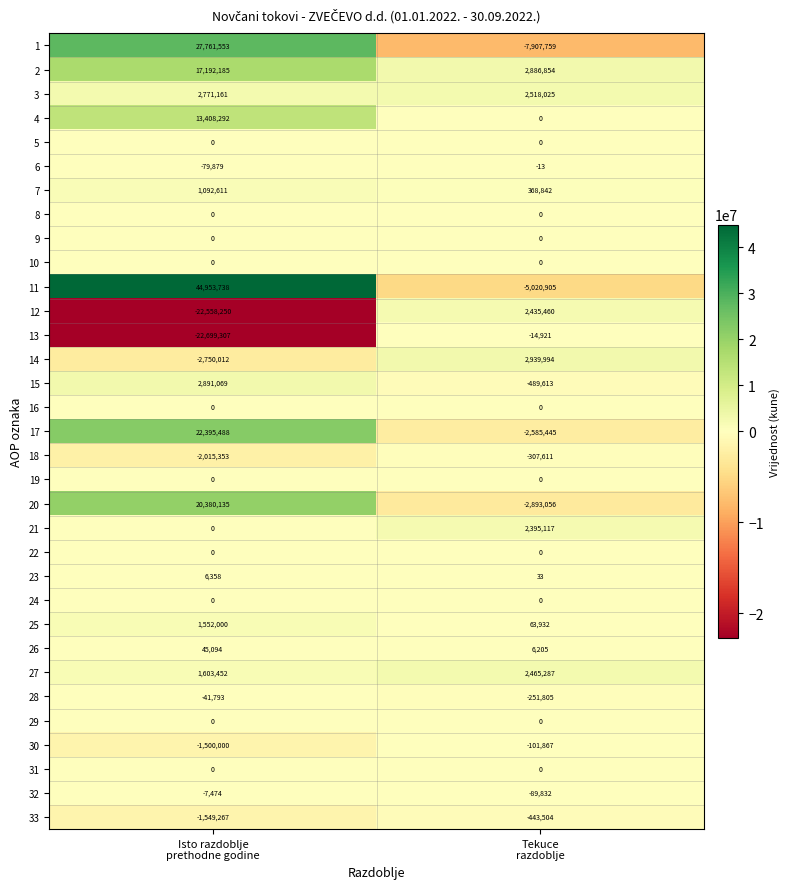

What is the greatest value displayed?

44953738